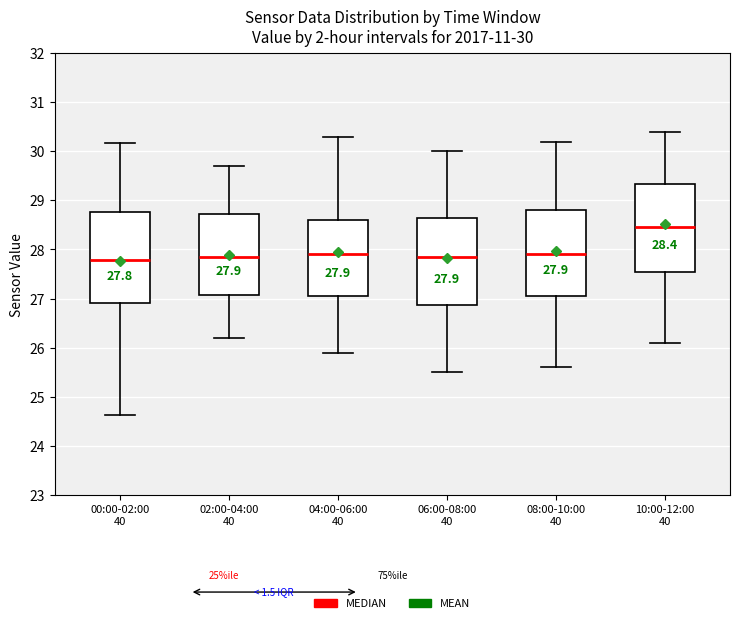

Which box has the highest median line?

10:00-12:00 40